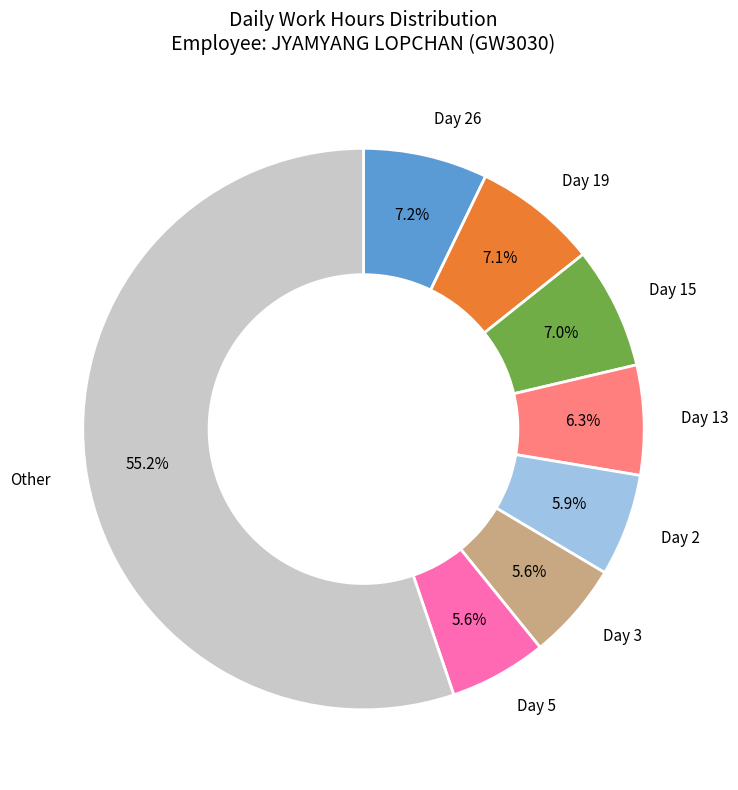

Is there any slice that represents more than half of the pie?

Yes